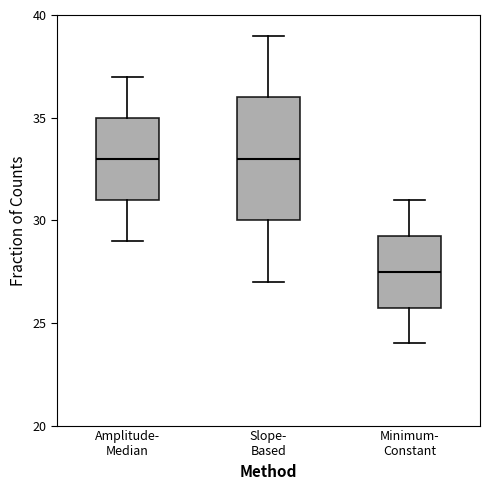

Which box has the lowest median line?

Minimum- Constant